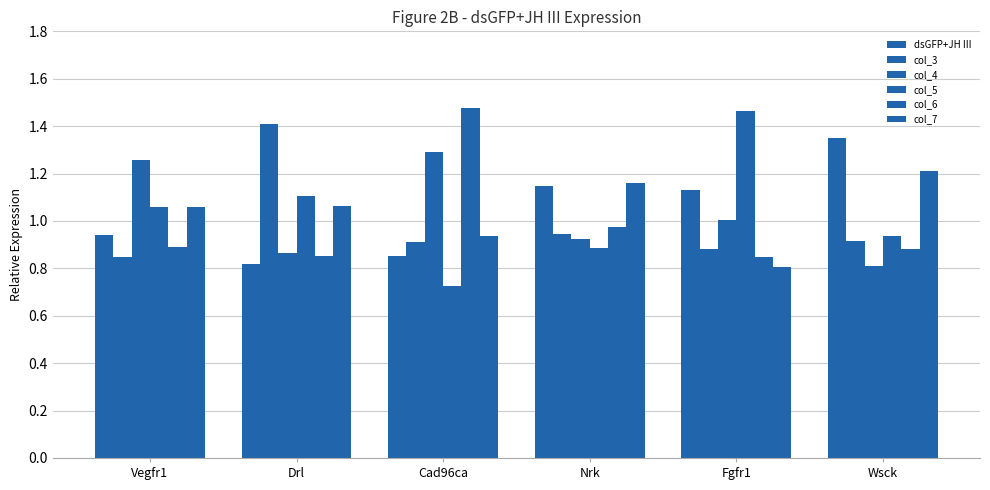

How many bars are there in each group?

6